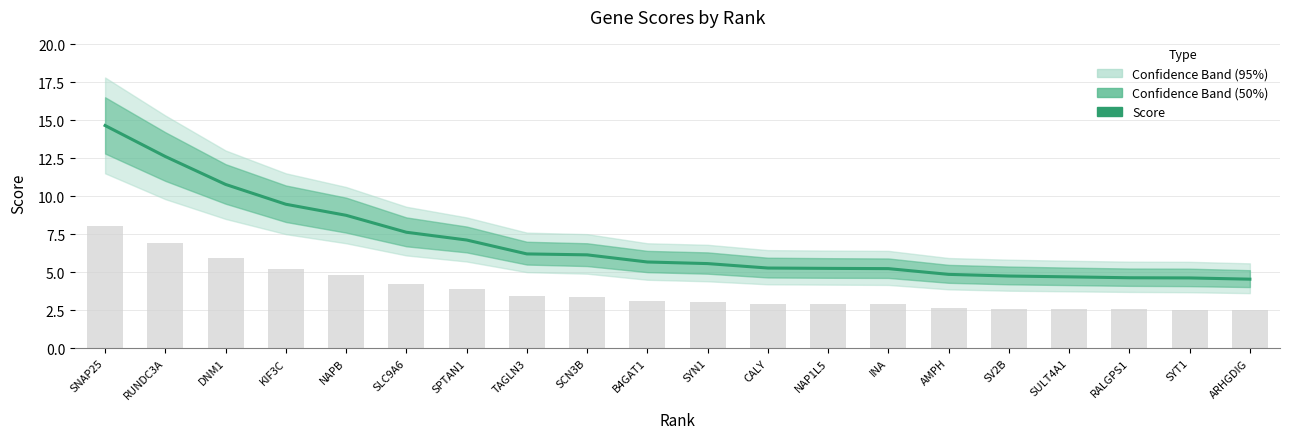

What is the label of the 8th bar from the right?

NAP1L5